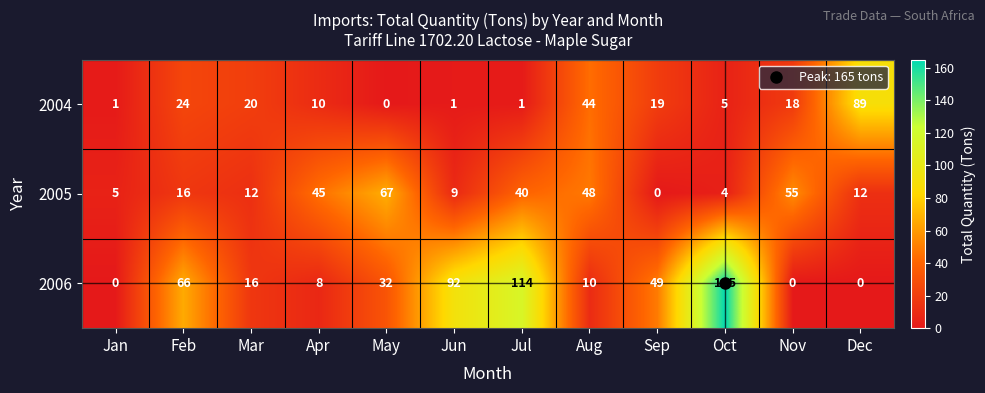

Rank the series by their maximum value, from lowest to highest.

2005, 2004, 2006